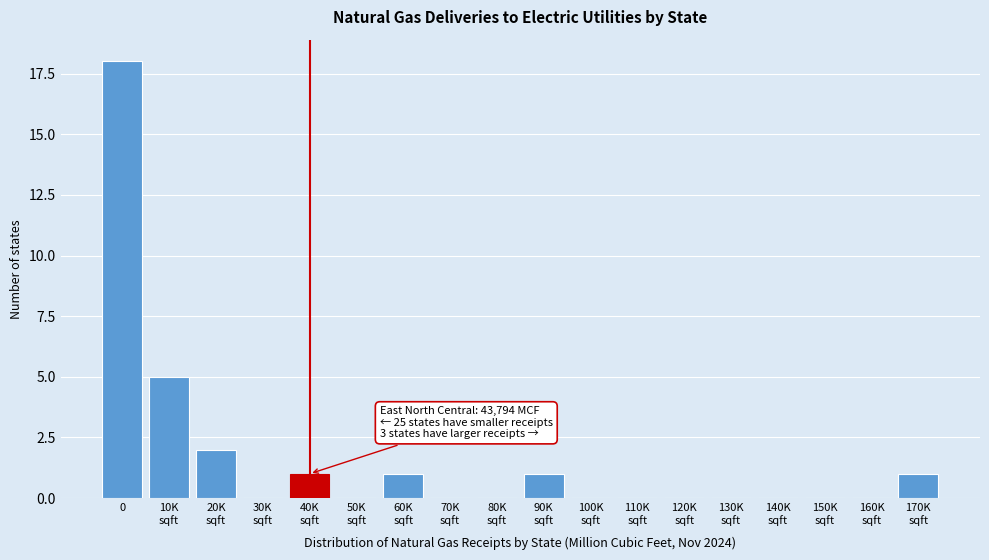

The chart shows a value of 5 at 0. True or false?

False